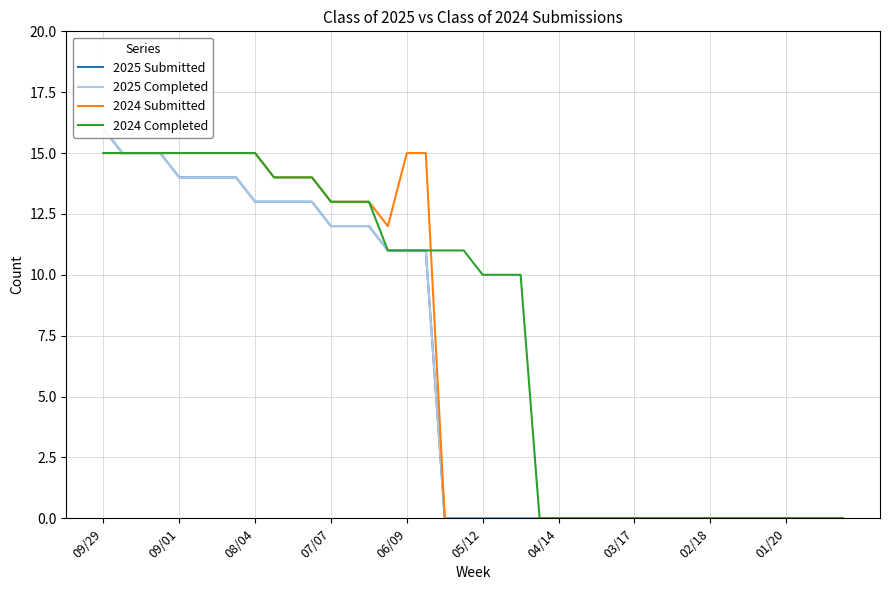

How many values in the 2025 Completed series exceed 0?

18